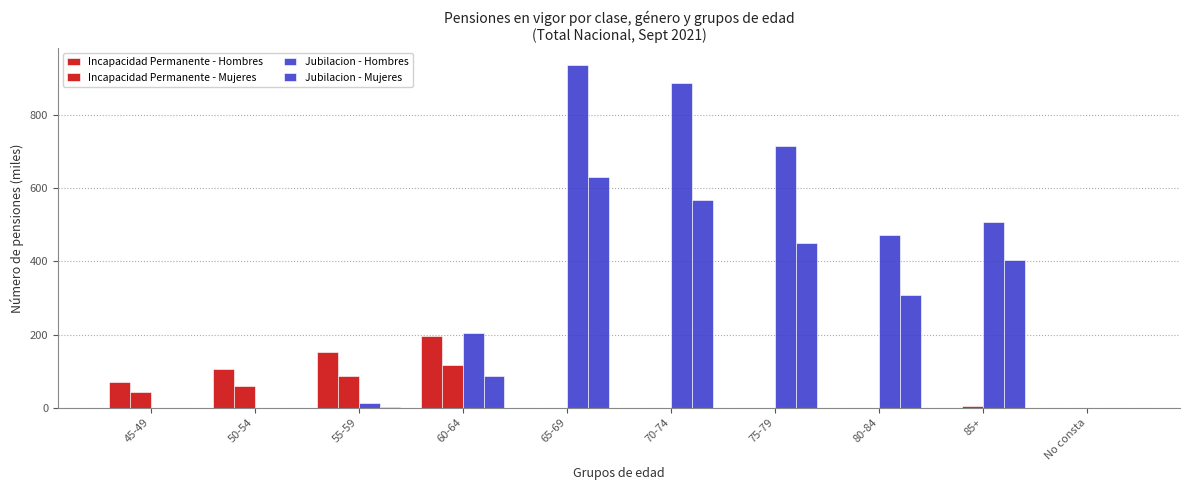

What is the maximum value for Jubilacion - Mujeres?

630.6